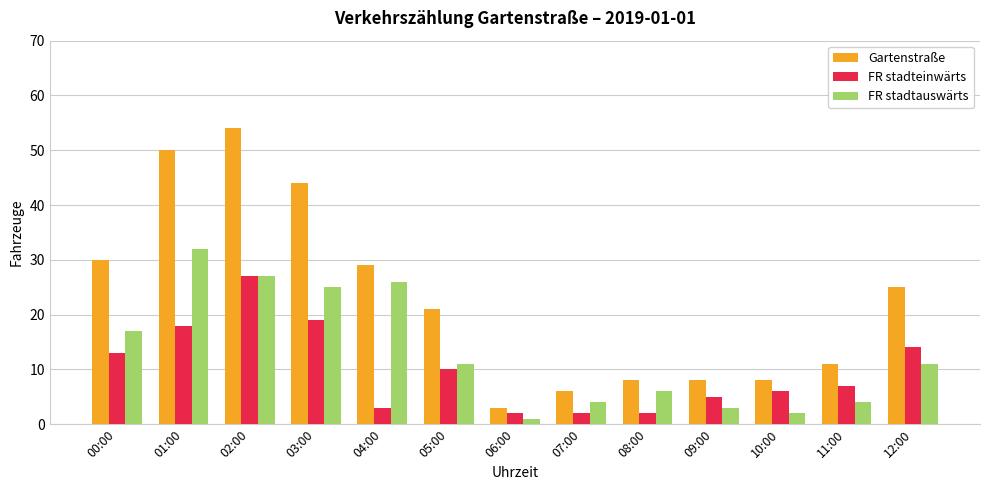

Reading left to right, what are all the values shown in this chart?

Gartenstraße: 30	50	54	44	29	21	3	6	8	8	8	11	25
FR stadteinwärts: 13	18	27	19	3	10	2	2	2	5	6	7	14
FR stadtauswärts: 17	32	27	25	26	11	1	4	6	3	2	4	11